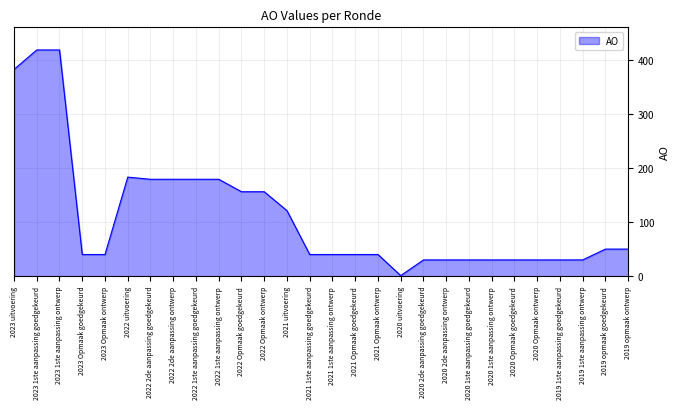

Read the value at 2022 2de aanpassing ontwerp.

179